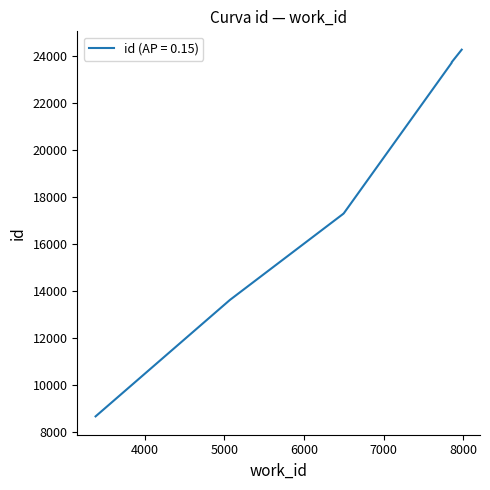

True or false: the data has more than 0 interior local peaks.

False